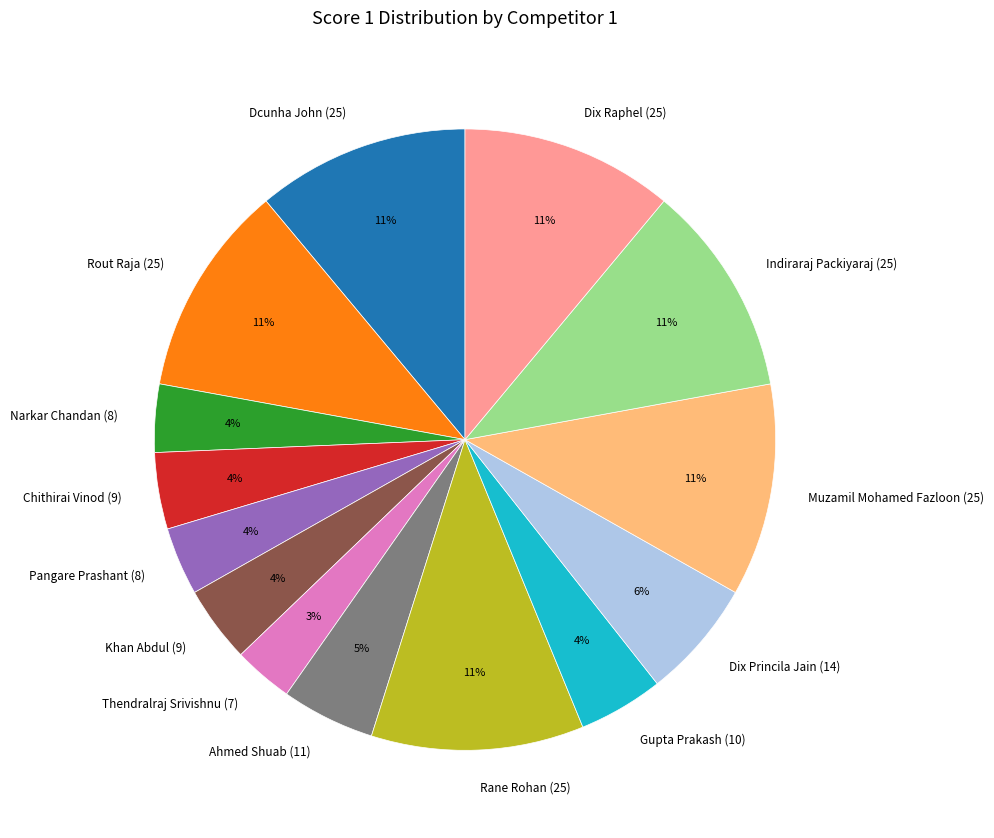

Is there a majority slice in this chart?

No